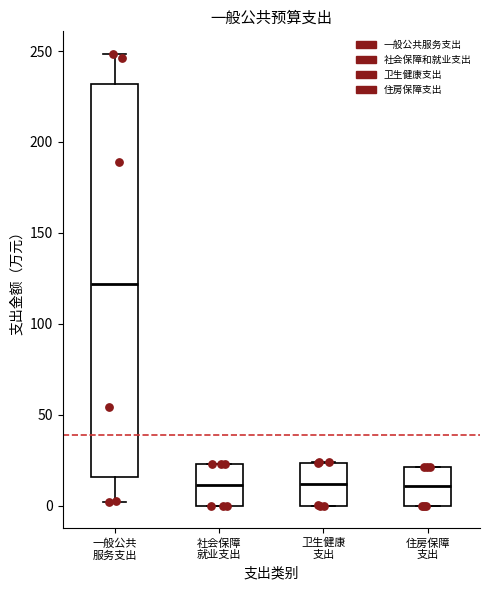

Reading left to right, read every box against the y-axis: the position of its median line, the range the box covers, and the ends of its whiskers. The values are not printed on the chart, so give them approximately, as read against the axis.

一般公共 服务支出: median 120, box 15 to 230, whiskers 0 to 250
社会保障 就业支出: median 10, box 0 to 25, whiskers 0 to 25
卫生健康 支出: median 10, box 0 to 25, whiskers 0 to 25
住房保障 支出: median 10, box 0 to 20, whiskers 0 to 20